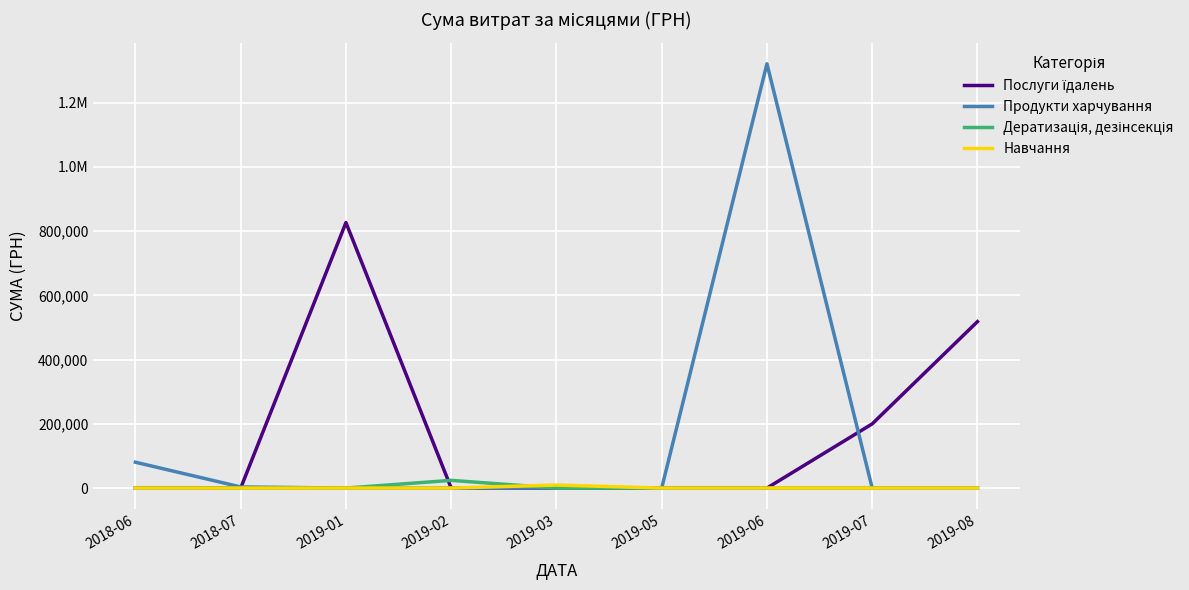

Does the chart display data point markers on the line(s)?

No